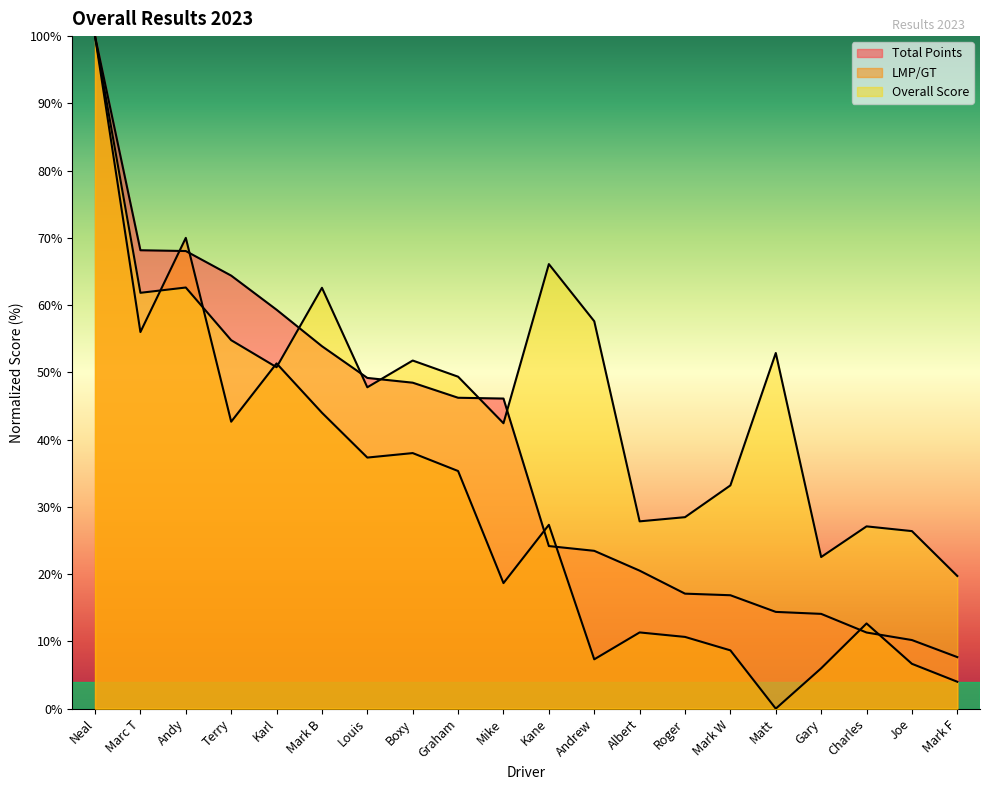

Which series has the widest spread of values?

LMP/GT